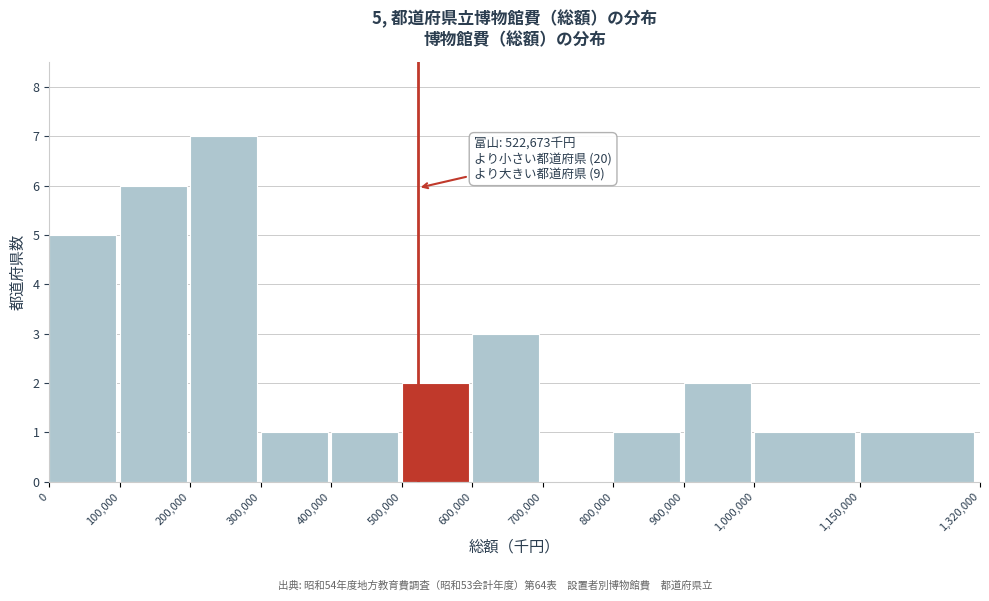

Which range on the x-axis has the tallest bar?

200,000 to 300,000